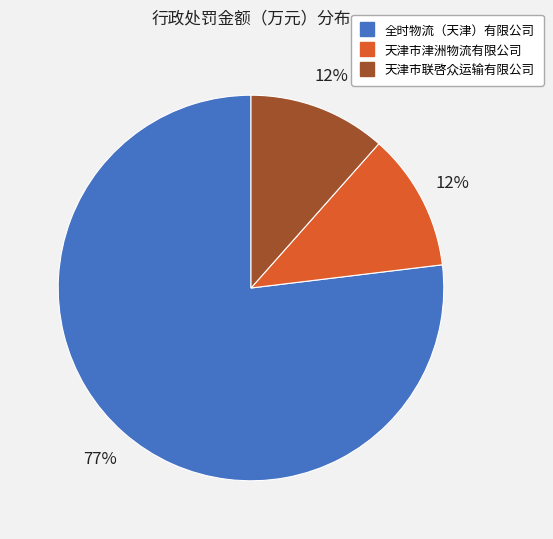

To the nearest percent, what is the average slice percentage?

33%